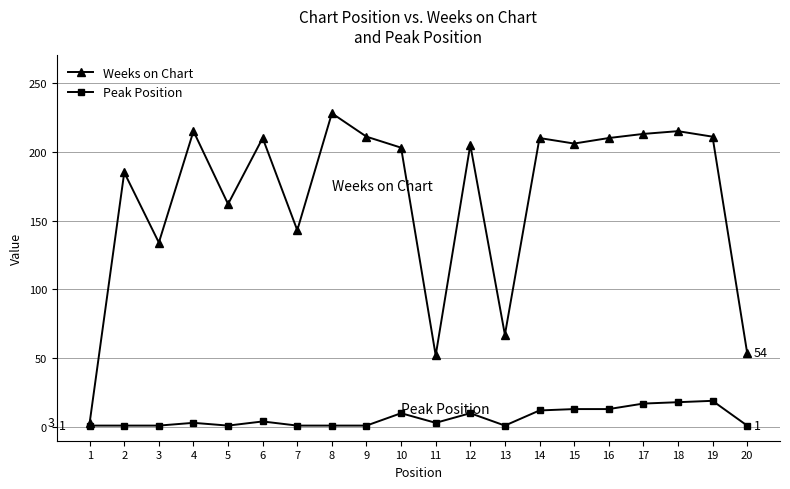

What is the greatest value displayed?

228